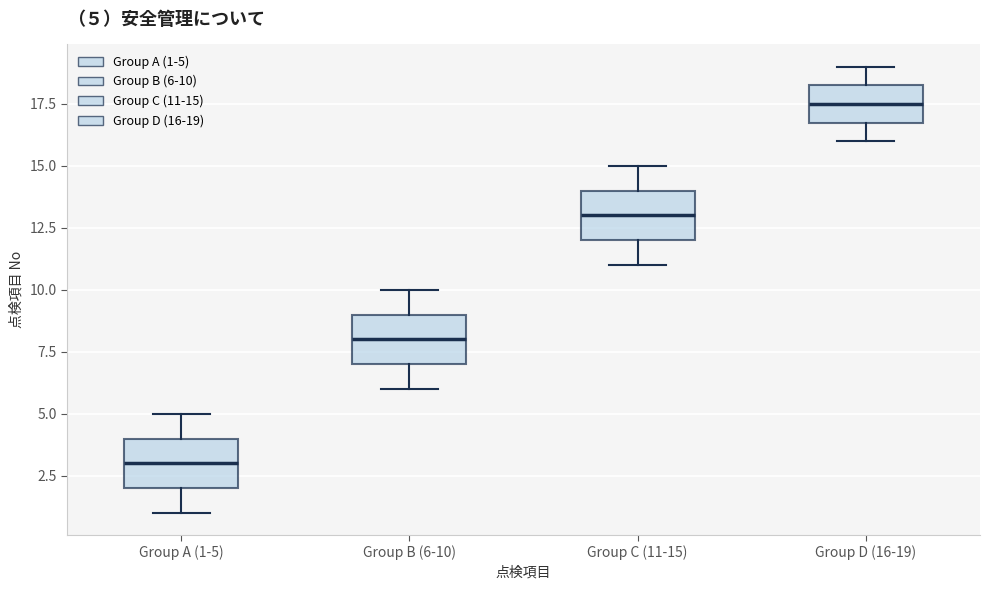

Which box has the highest median line?

Group D (16-19)